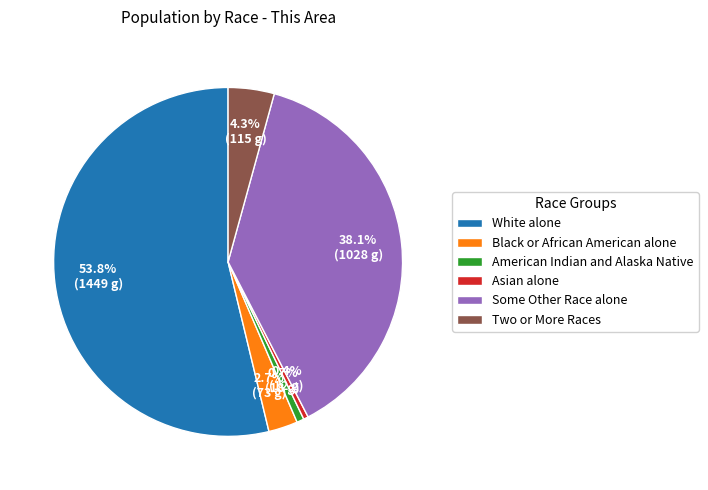

How many segments does this pie chart have?

6